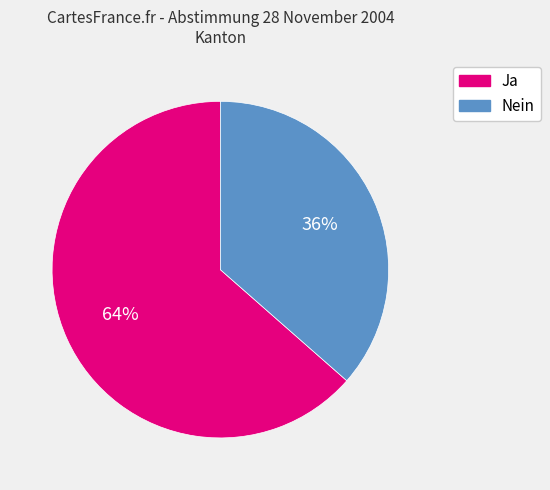

True or false: Nein accounts for 50% of the total.

False